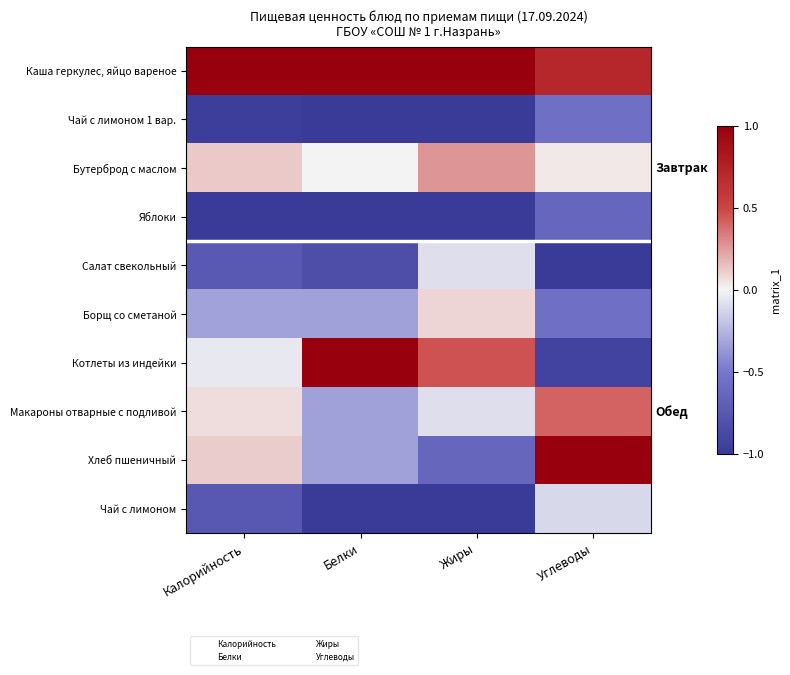

What is the total value across all series at Углеводы?

-1.6